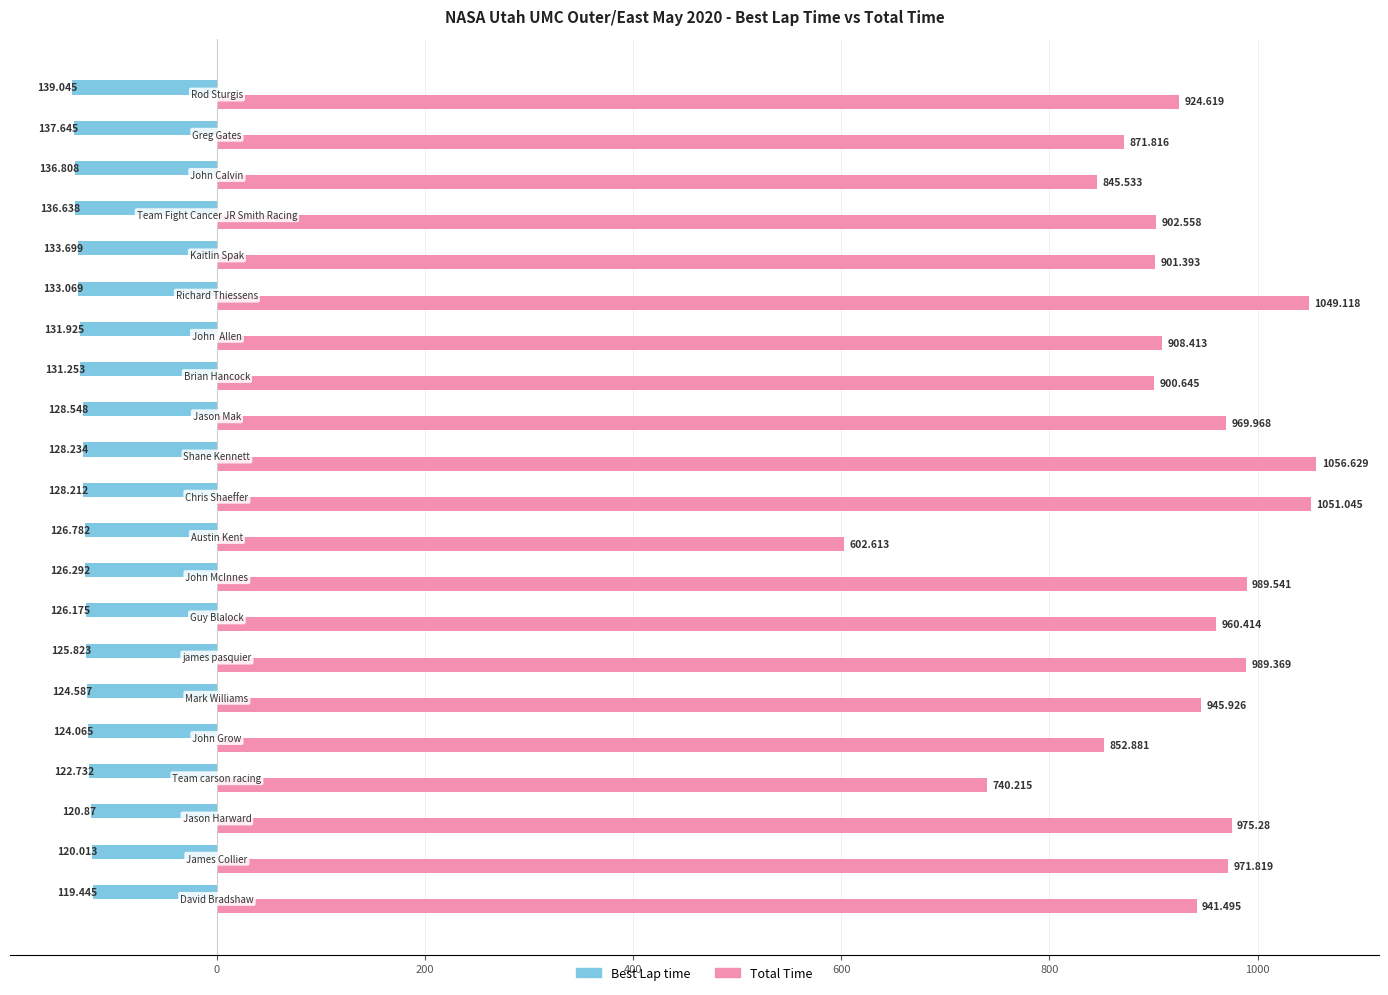

Which series has the largest range (max minus min)?

Total Time